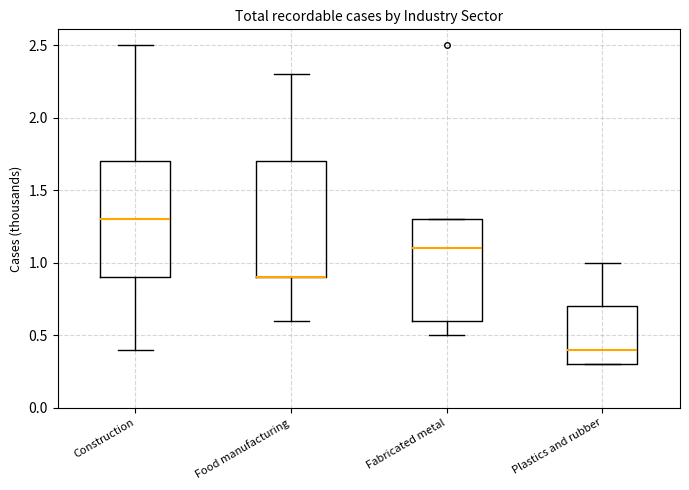

Where is the lower edge of the box for Food manufacturing on the y-axis? The values are not printed on the chart, so give them approximately, as read against the axis.

0.9